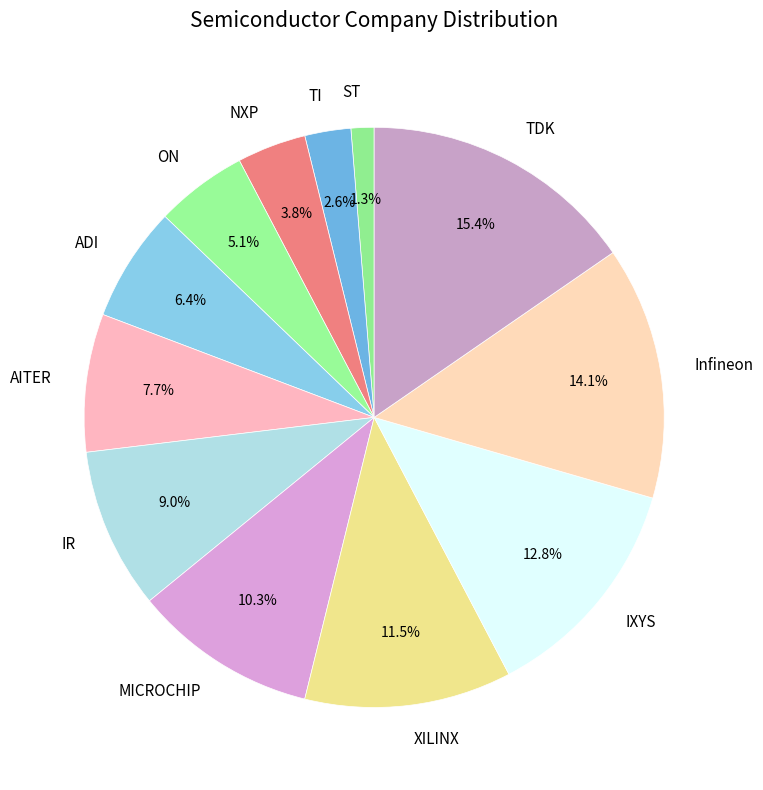

Which category has the biggest portion of the pie?

TDK